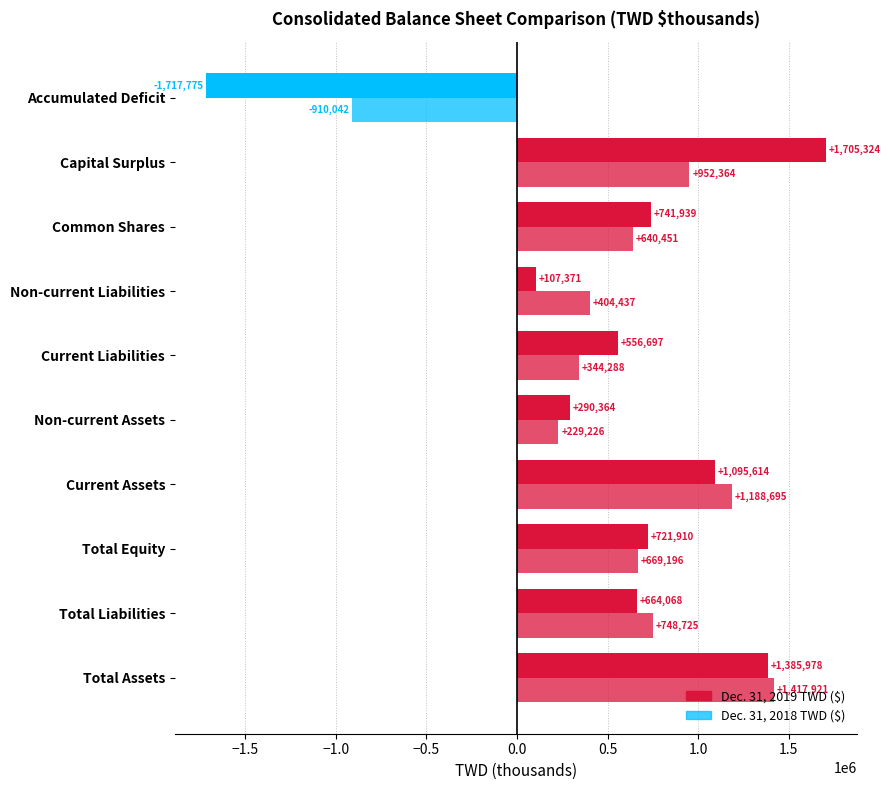

How many data points does each series have?

10